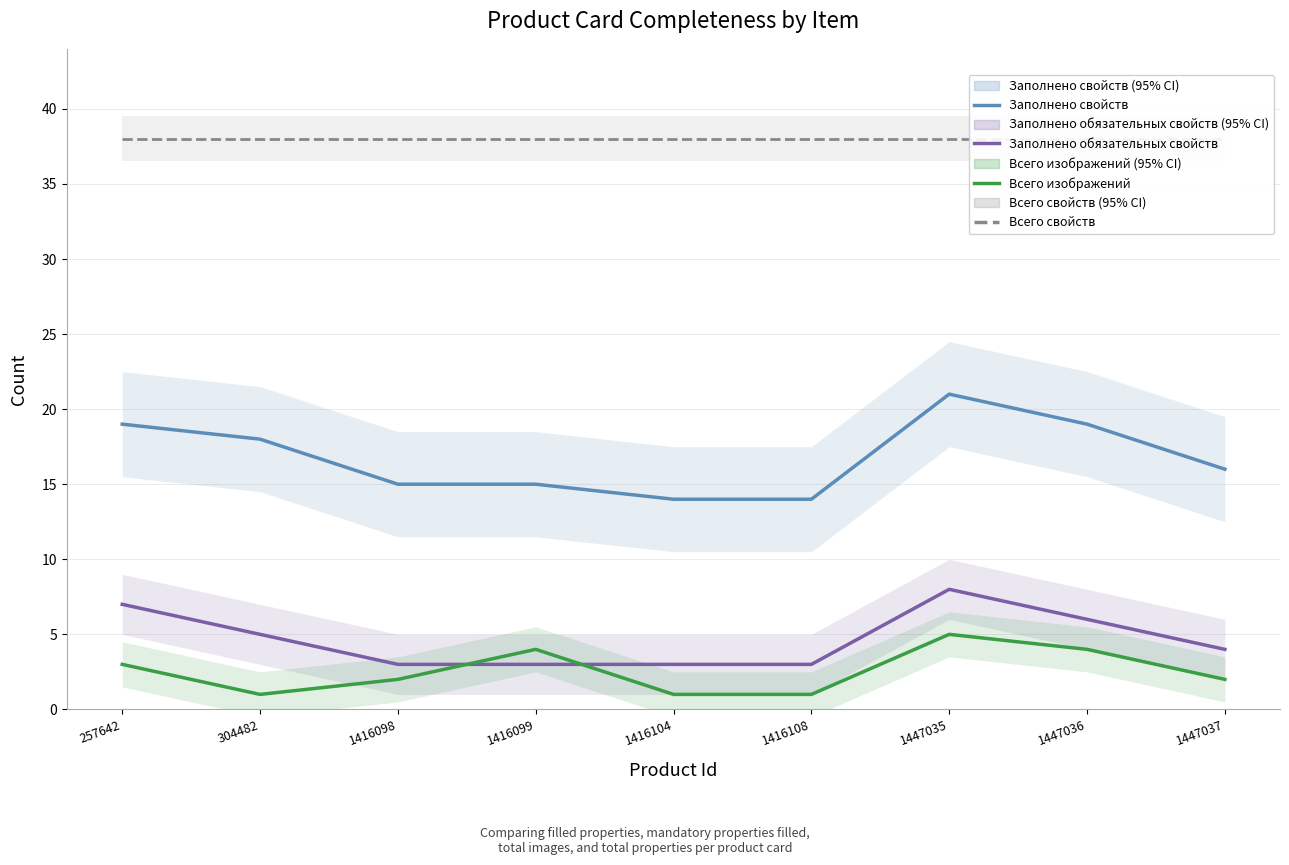

True or false: Всего свойств and Заполнено свойств cross at least once.

False